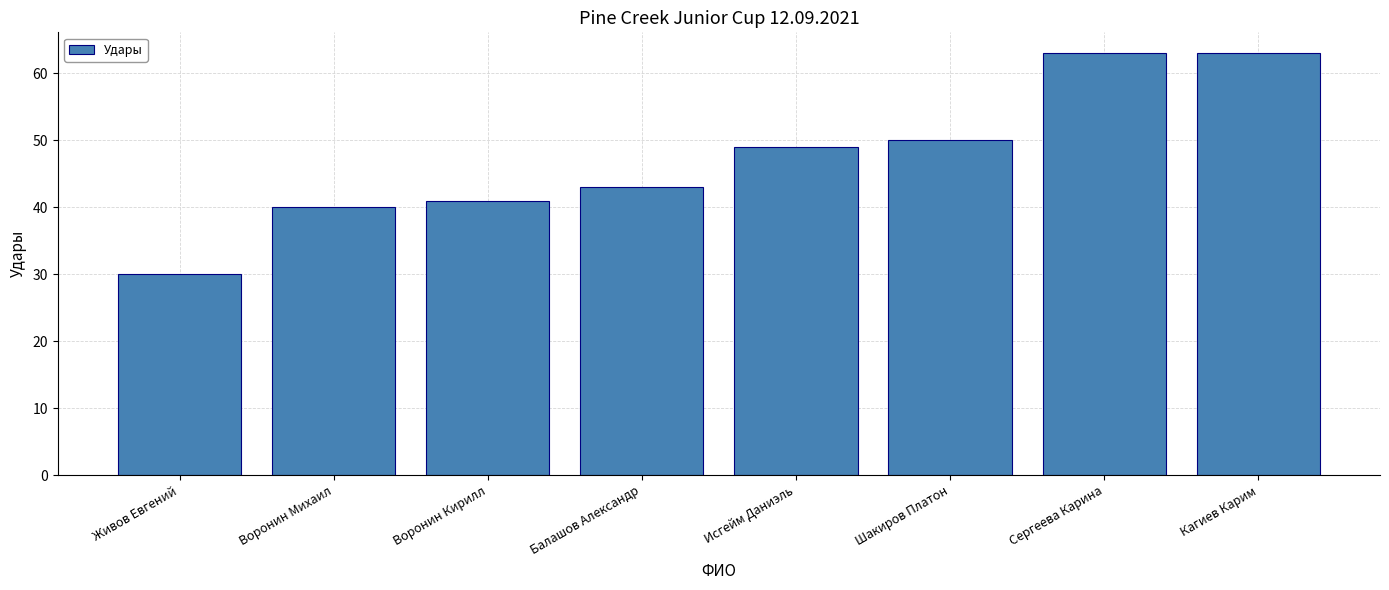

Reading left to right, list all the values displayed in this chart.

30	40	41	43	49	50	63	63